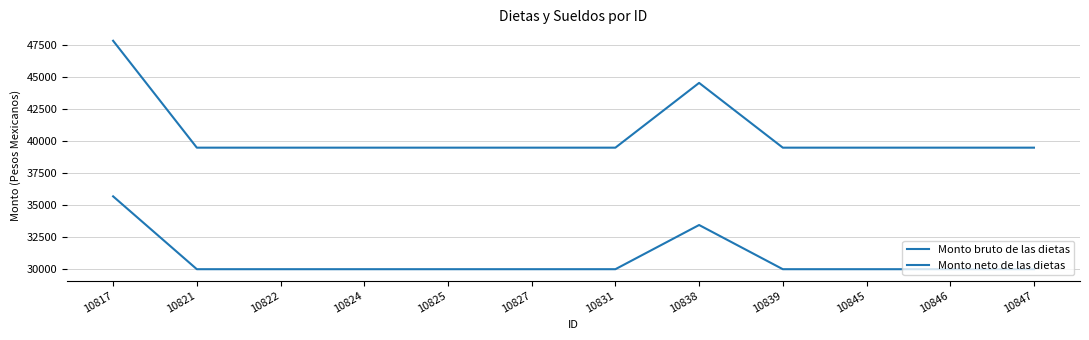

True or false: Monto neto de las dietas and Monto bruto de las dietas cross at least once.

False